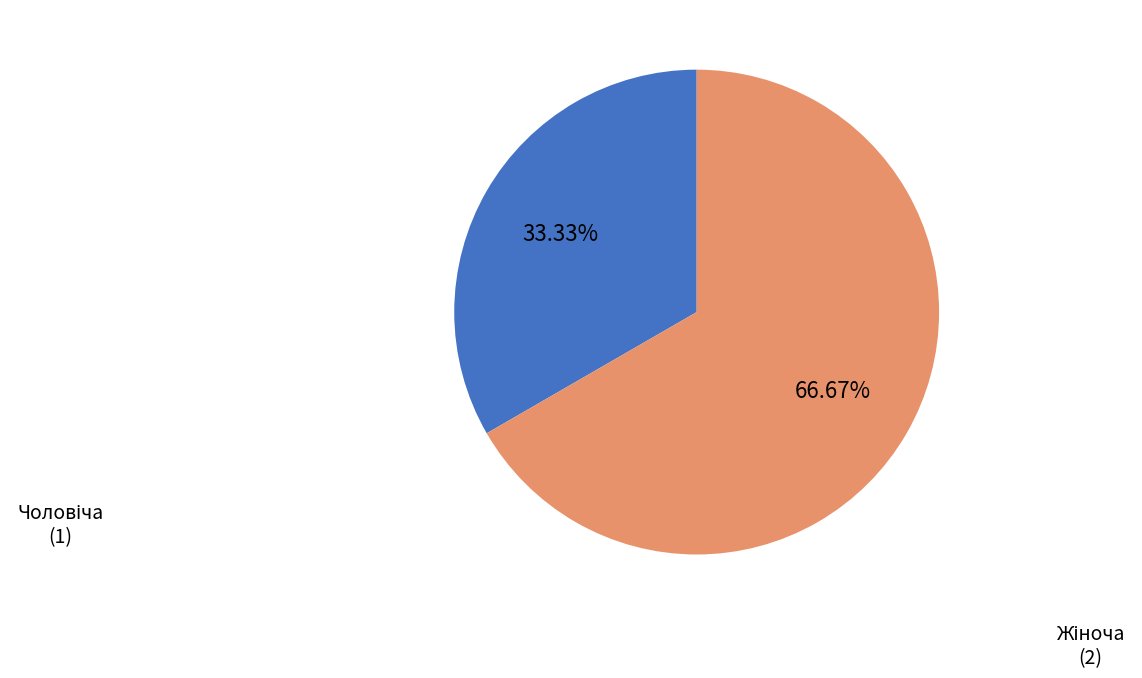

Is there a majority slice in this chart?

Yes